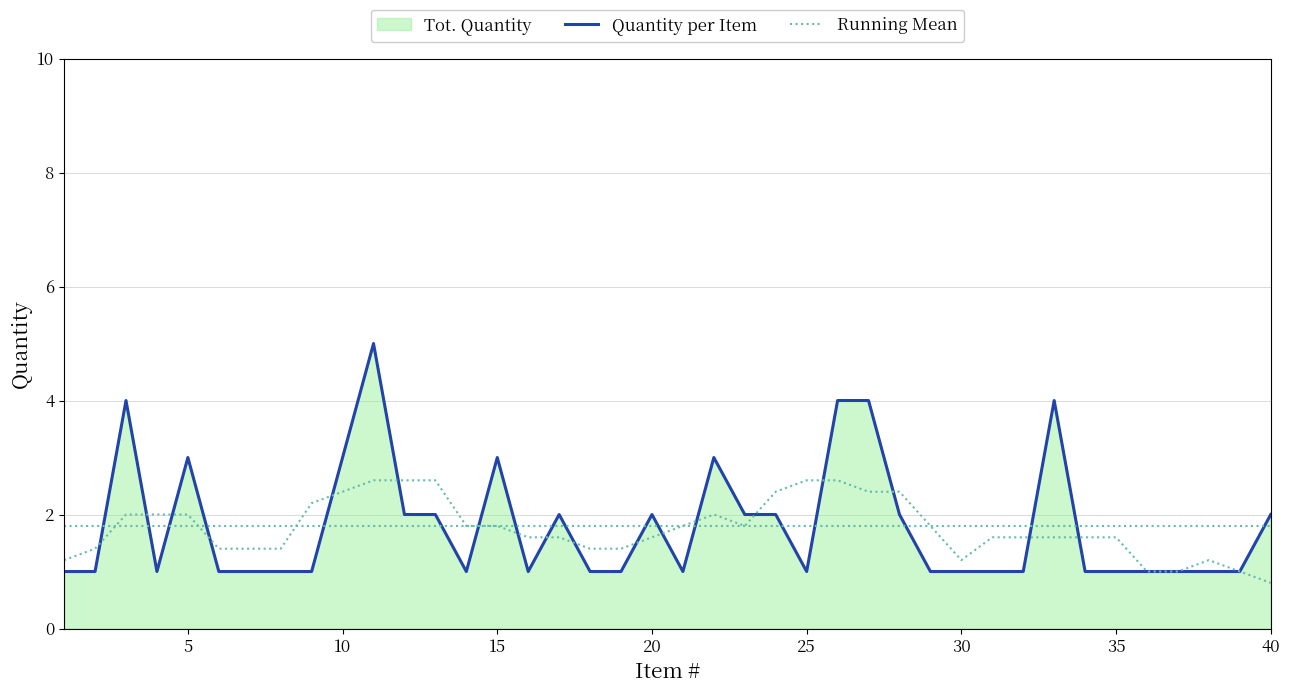

True or false: Quantity per Item has more than 2 points higher than both neighbors.

True